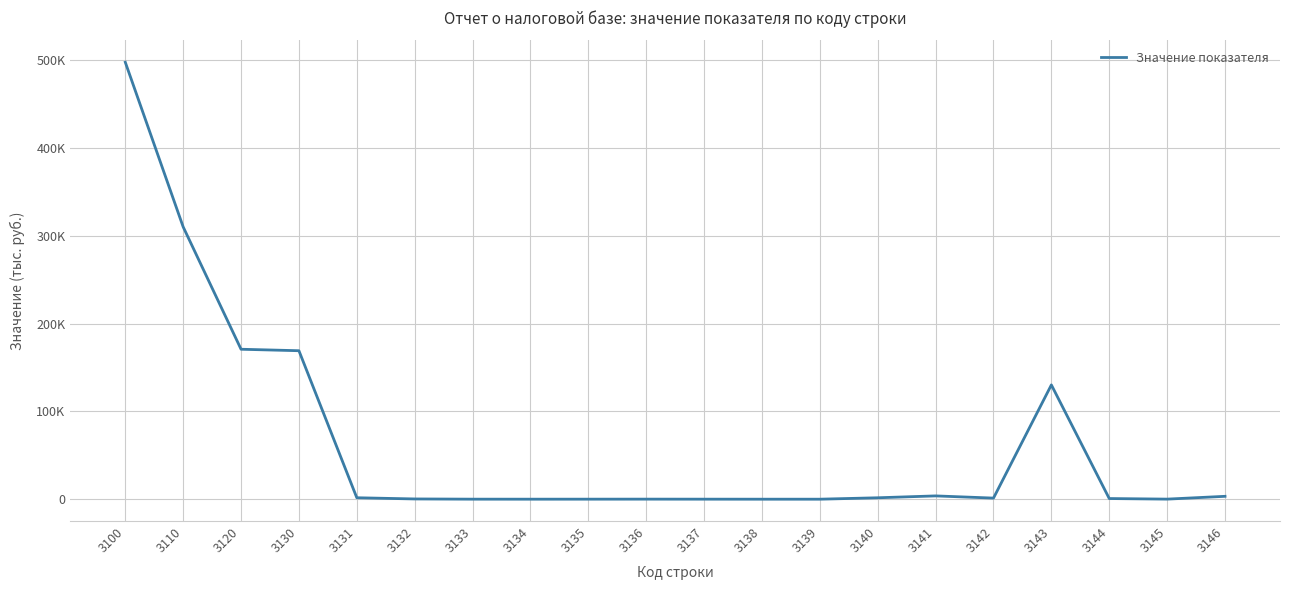

Does the chart display data point markers on the line(s)?

No